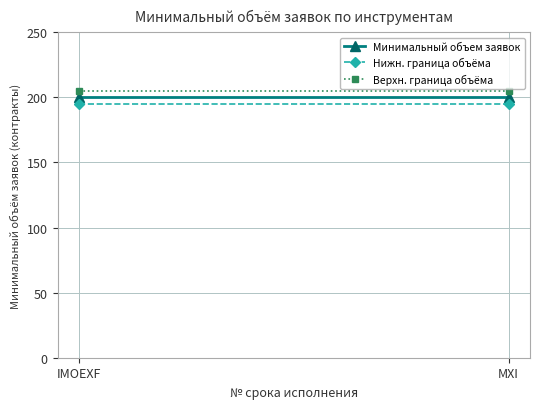

What is the difference between the highest and lowest values at IMOEXF?

10